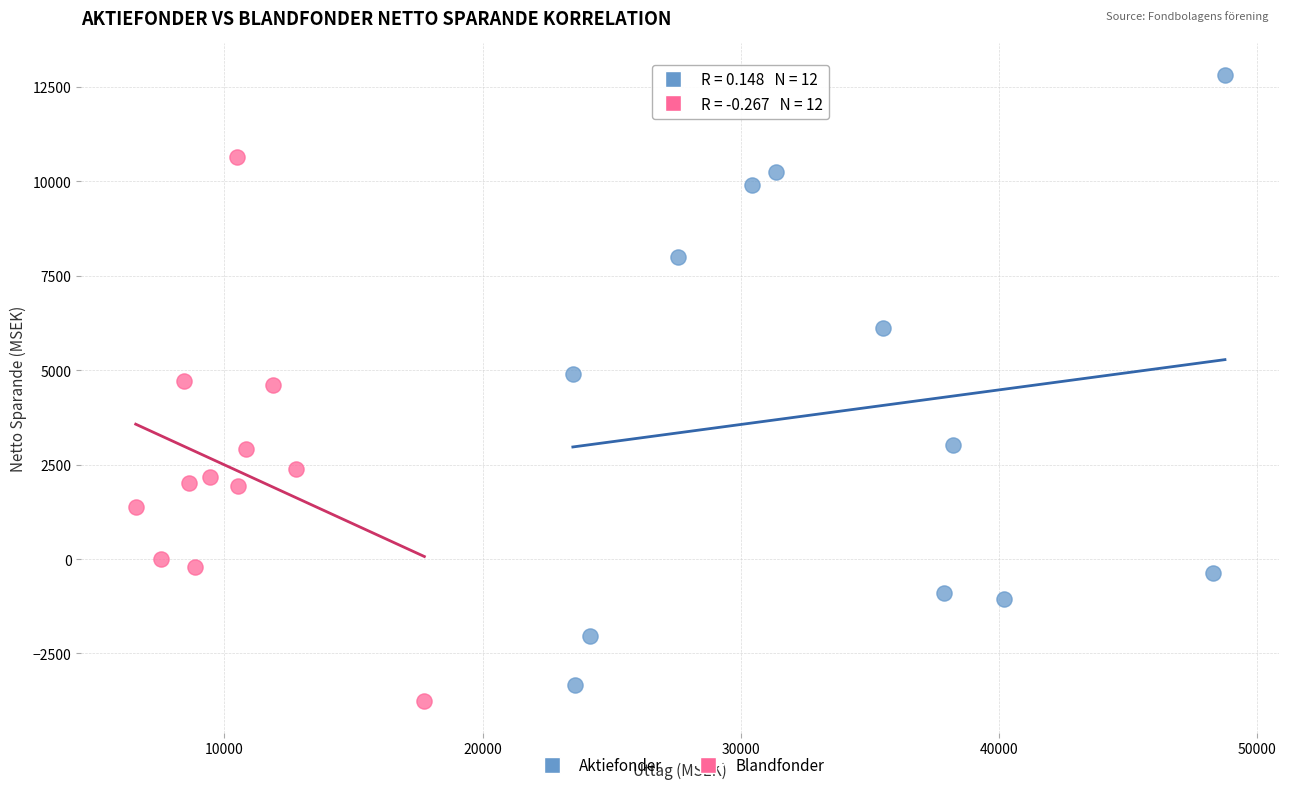

Which series contains the highest Y value?

Aktiefonder